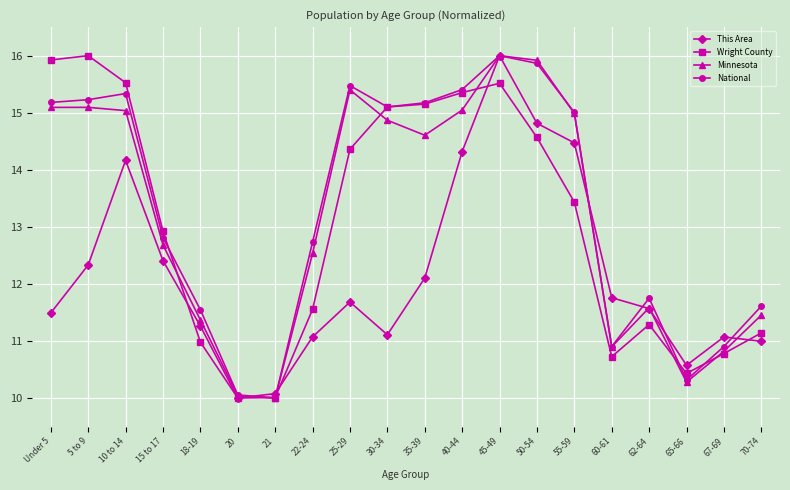

Reading left to right, extract all data points from this chart.

This Area: Under 5=11.5	5 to 9=12.3	10 to 14=14.2	15 to 17=12.4	18-19=11.3	20=10.0	21=10.1	22-24=11.1	25-29=11.7	30-34=11.1	35-39=12.1	40-44=14.3	45-49=16.0	50-54=14.8	55-59=14.5	60-61=11.8	62-64=11.6	65-66=10.6	67-69=11.1	70-74=11.0
Wright County: Under 5=15.9	5 to 9=16.0	10 to 14=15.5	15 to 17=12.9	18-19=11.0	20=10.0	21=10.0	22-24=11.6	25-29=14.4	30-34=15.1	35-39=15.2	40-44=15.4	45-49=15.5	50-54=14.6	55-59=13.4	60-61=10.7	62-64=11.3	65-66=10.4	67-69=10.8	70-74=11.1
Minnesota: Under 5=15.1	5 to 9=15.1	10 to 14=15.0	15 to 17=12.7	18-19=11.4	20=10.0	21=10.0	22-24=12.5	25-29=15.4	30-34=14.9	35-39=14.6	40-44=15.0	45-49=16.0	50-54=15.9	55-59=15.0	60-61=10.9	62-64=11.6	65-66=10.3	67-69=10.8	70-74=11.5
National: Under 5=15.2	5 to 9=15.2	10 to 14=15.3	15 to 17=12.8	18-19=11.5	20=10.1	21=10.0	22-24=12.7	25-29=15.5	30-34=15.1	35-39=15.2	40-44=15.4	45-49=16.0	50-54=15.9	55-59=15.0	60-61=10.9	62-64=11.7	65-66=10.3	67-69=10.9	70-74=11.6